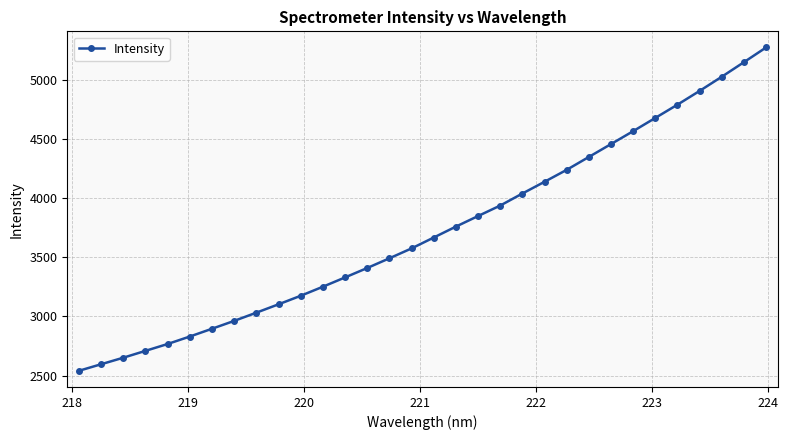

What is the difference between the second highest and second lowest values?

2557.6